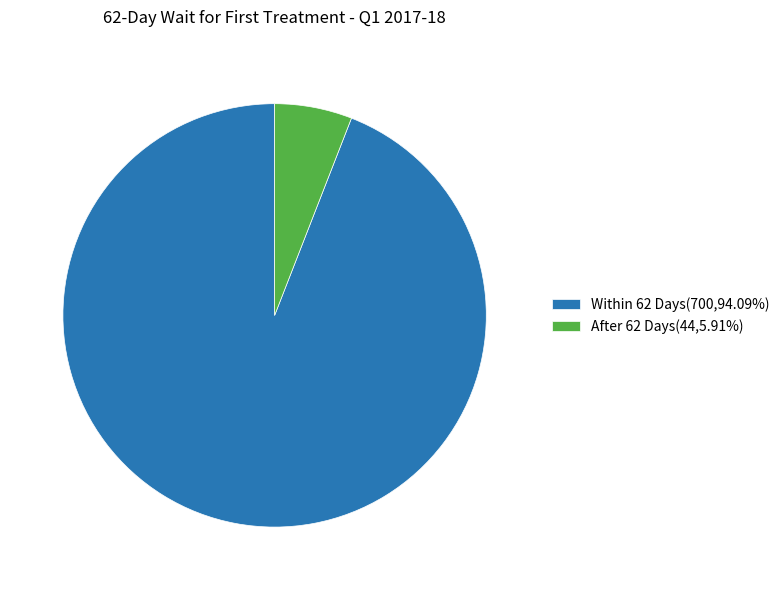

What is the ratio of the value at Within 62 Days(700,94.09%) to the value at After 62 Days(44,5.91%)?

15.9